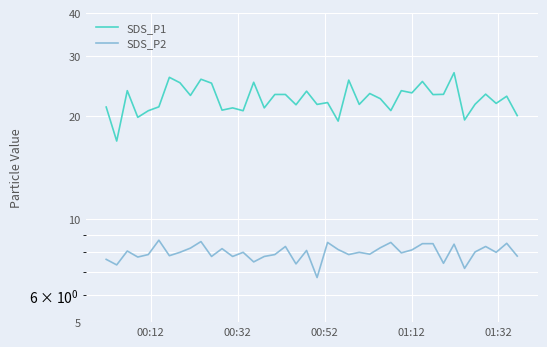

How many lines are shown in the chart?

2